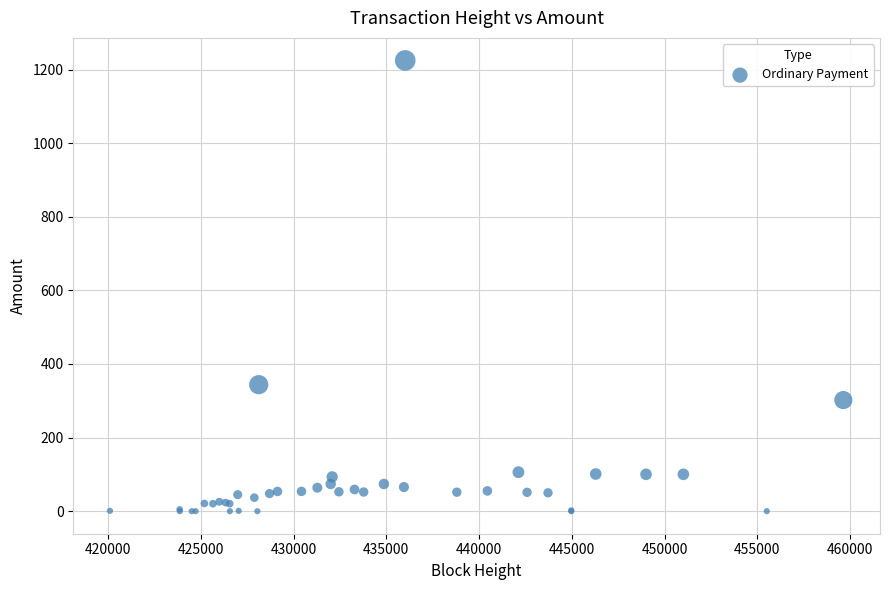

What Y value in the scatter plot is closest to 612?

343.8